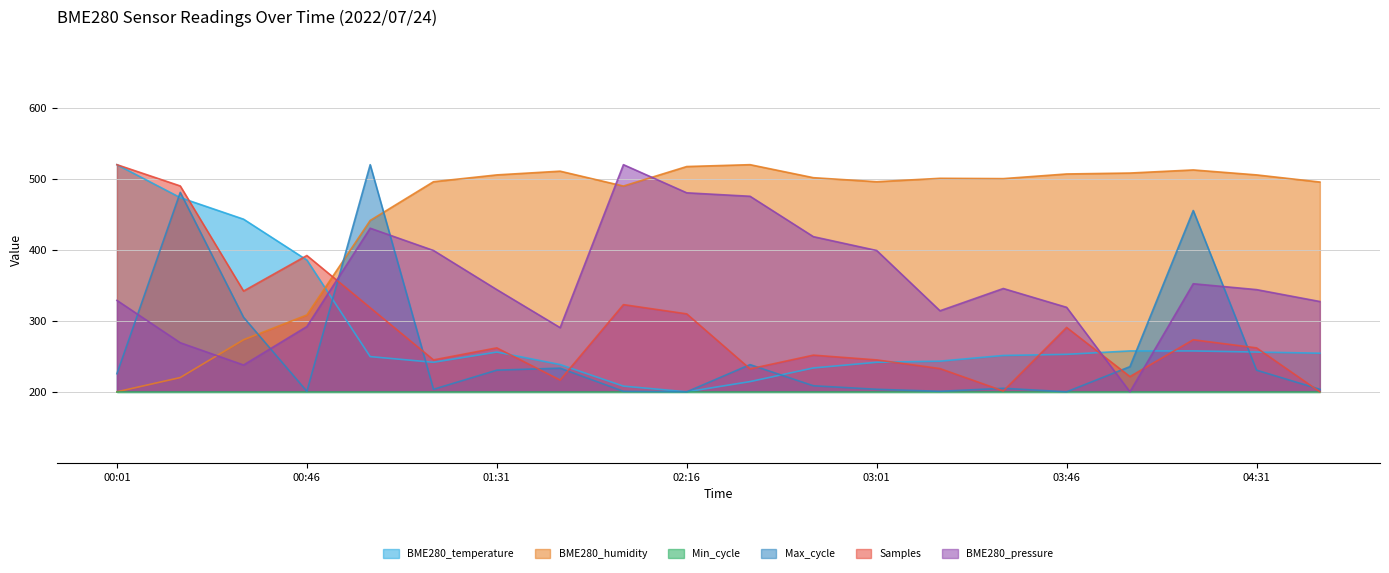

Is it true that BME280_temperature equals 208.0 at 02:01?

True